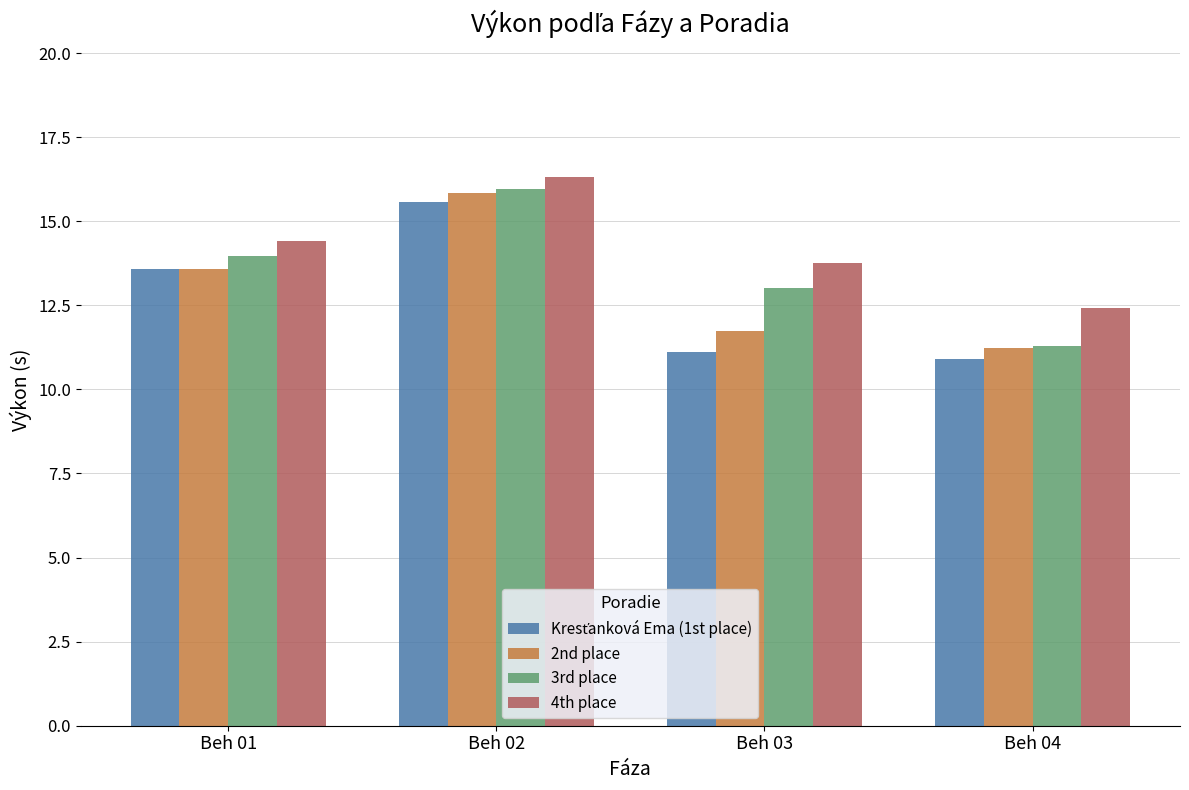

Which series has the largest range (max minus min)?

3rd place